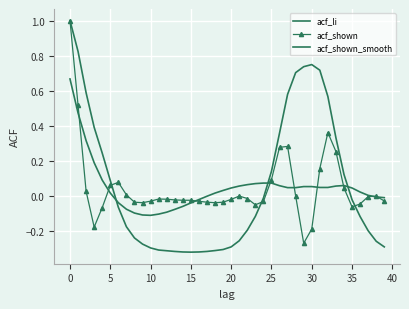

How many interior local peaks does the acf_shown_smooth series have?

1